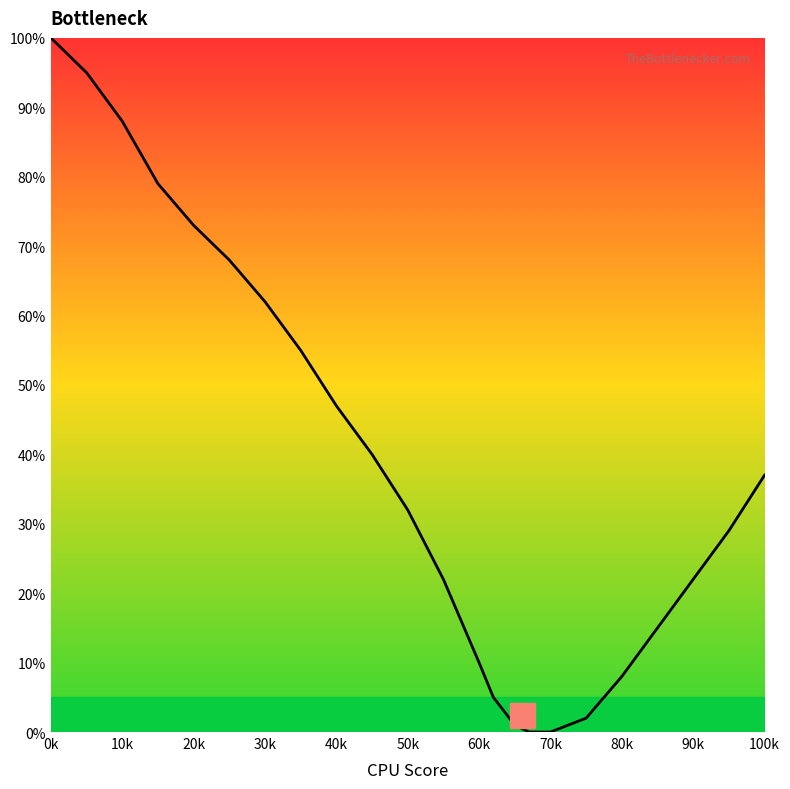

What is the difference between the maximum and minimum values?

100